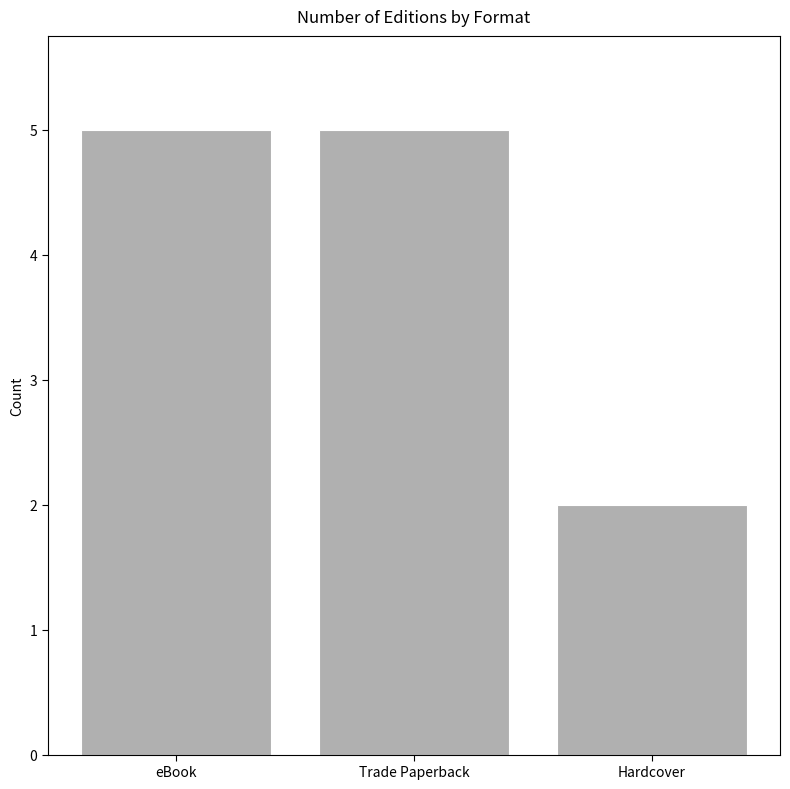

Where is the data nearest to the value 3?

Hardcover